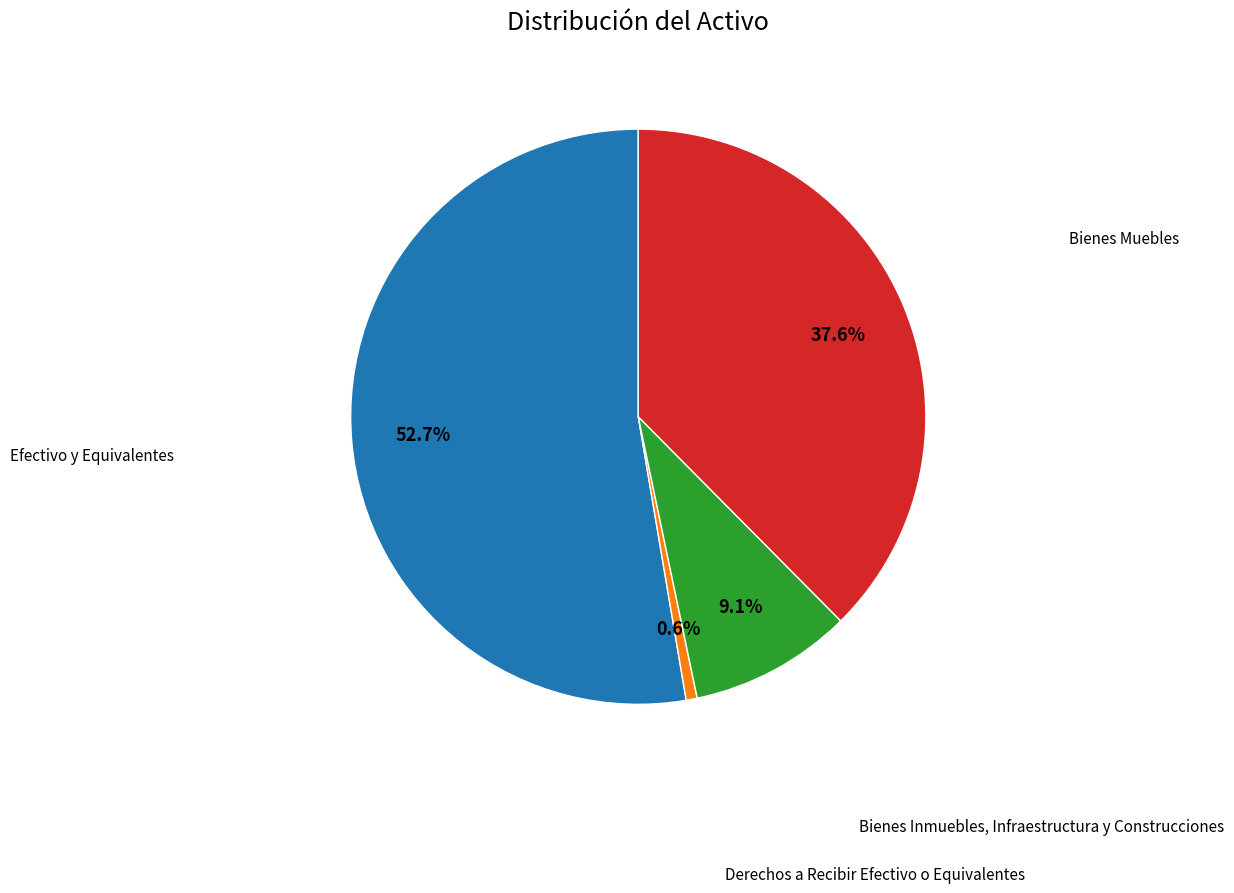

Is Derechos a Recibir Efectivo o Equivalentes the majority of the pie?

No